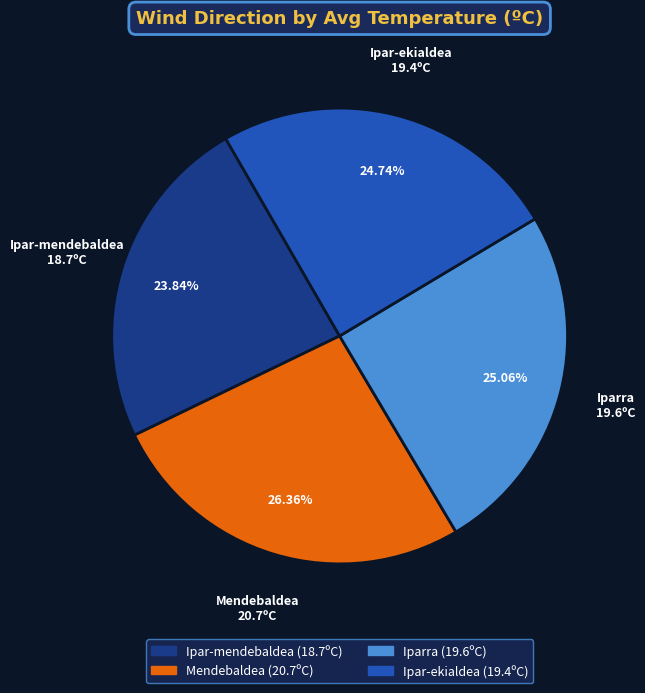

Approximately how many times larger is the value at Ipar-mendebaldea compared to Iparra?

1.0